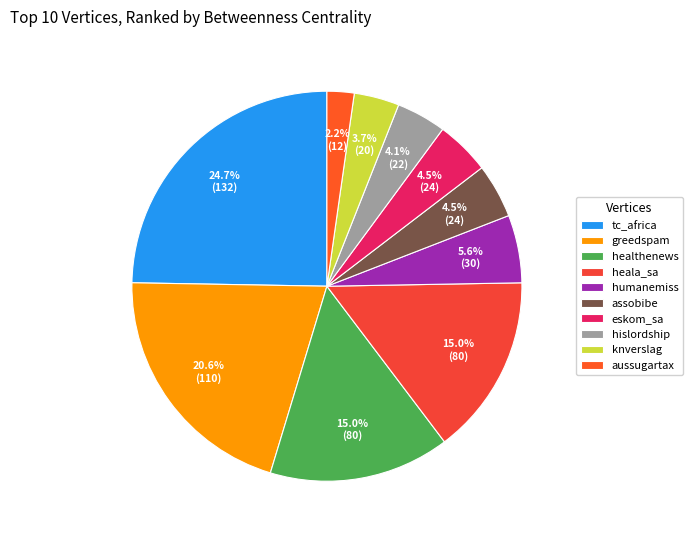

Rank the categories by value from highest to lowest.

tc_africa, greedspam, healthenews, heala_sa, humanemiss, assobibe, eskom_sa, hislordship, knverslag, aussugartax